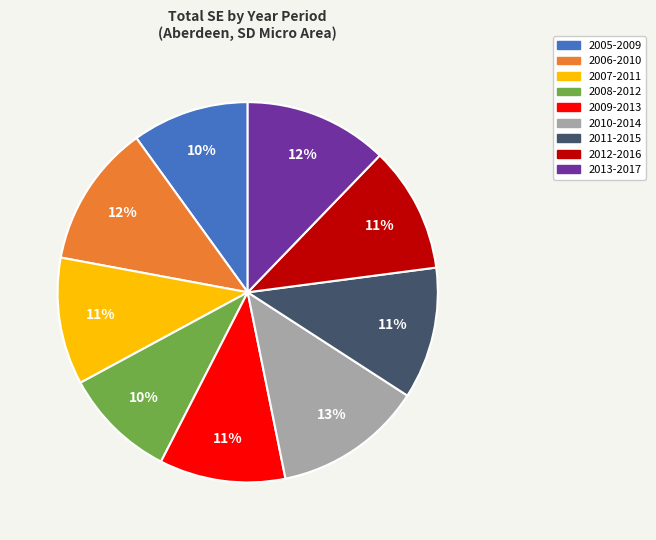

Is there any slice that represents more than half of the pie?

No